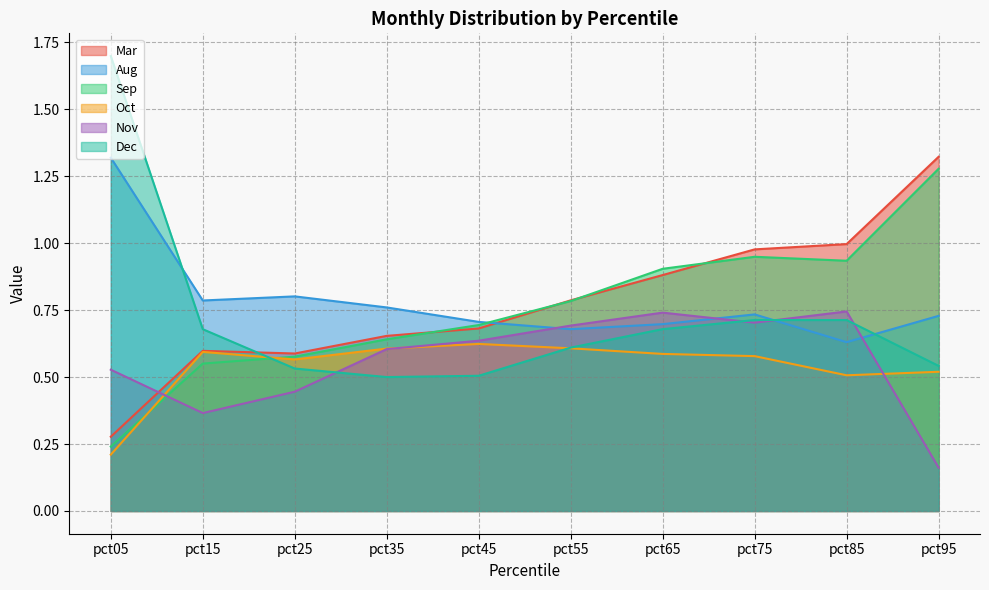

What is the approximate value of Oct at pct65?

0.6